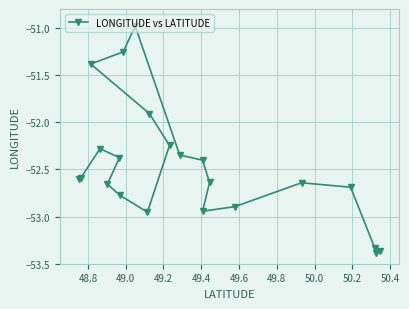

How many categories are shown in the chart?

22